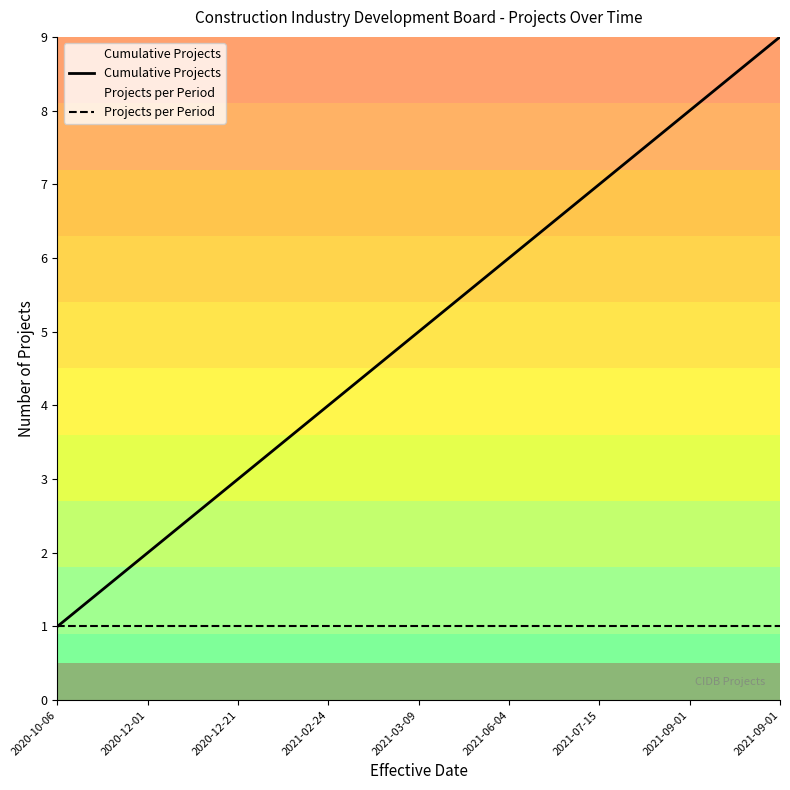

True or false: Cumulative Projects and Projects per Period cross at least once.

False